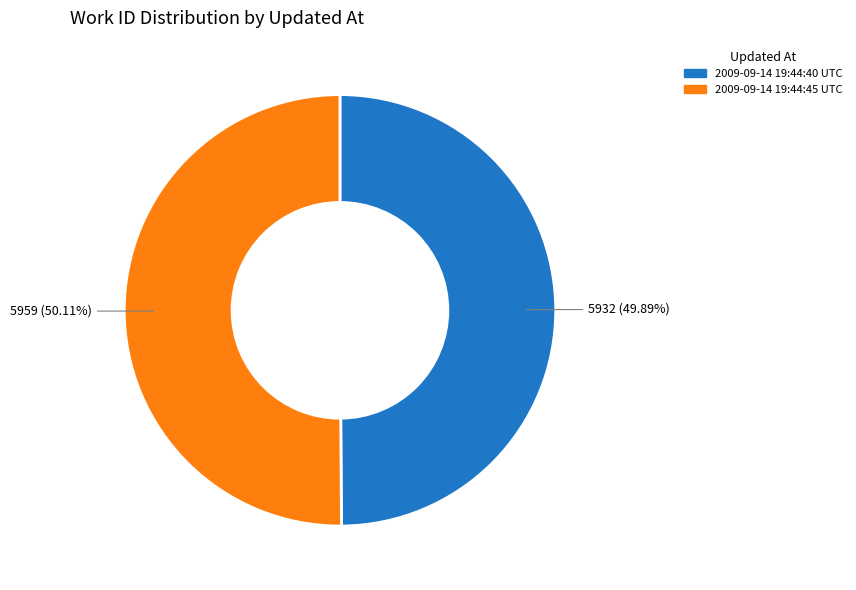

Approximately how many times larger is the value at 2009-09-14 19:44:45 UTC compared to 2009-09-14 19:44:40 UTC?

1.0